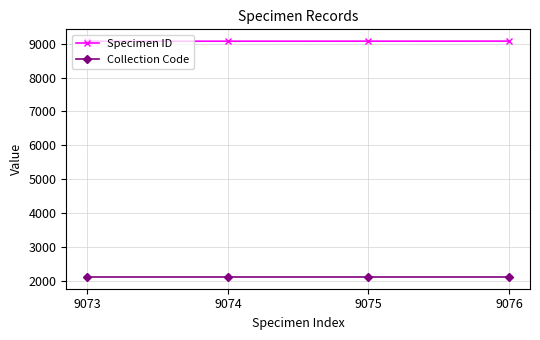

What are all the series names shown in the legend?

Specimen ID, Collection Code